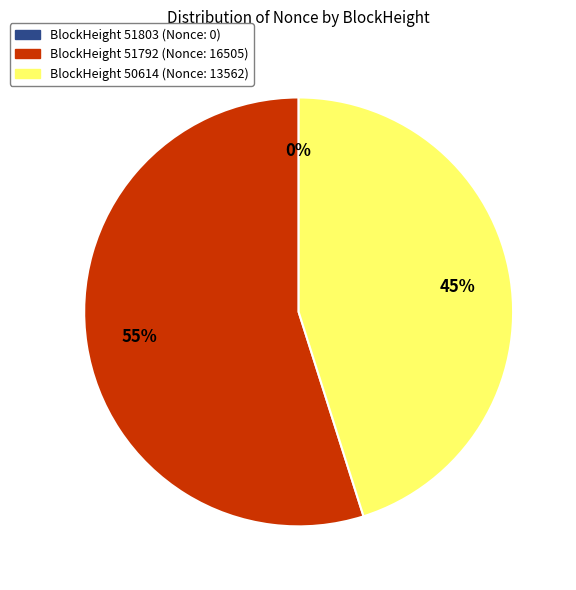

To the nearest percent, what is the difference between the 51803 and 50614 slice percentages?

45%